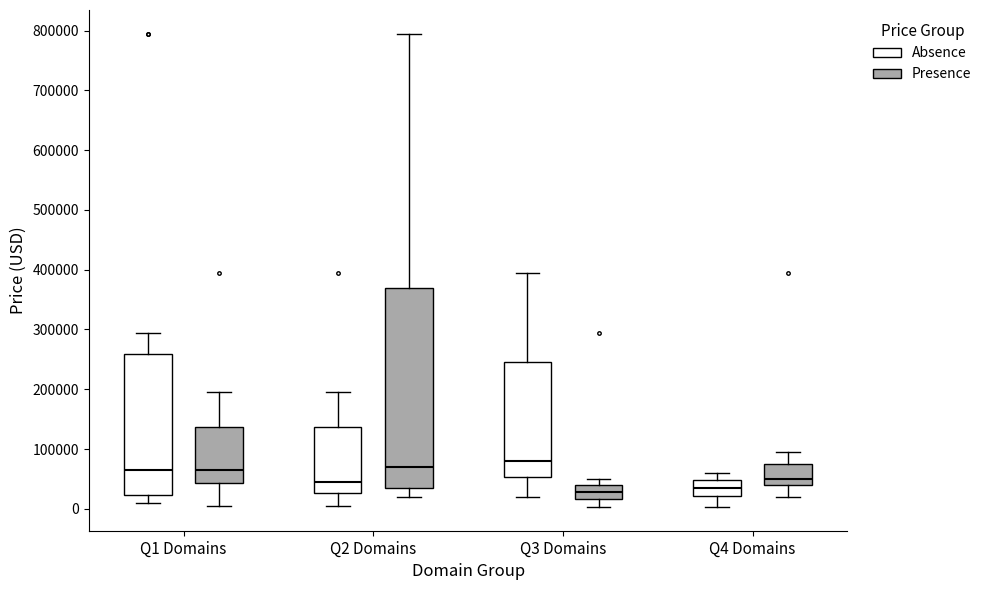

Reading left to right, read every box against the y-axis: the position of its median line, the range the box covers, and the ends of its whiskers. The values are not printed on the chart, so give them approximately, as read against the axis.

Q1 Domains (Absence): median 60000, box 20000 to 260000, whiskers 10000 to 290000
Q1 Domains (Presence): median 60000, box 40000 to 140000, whiskers 0 to 190000
Q2 Domains (Absence): median 40000, box 30000 to 140000, whiskers 0 to 190000
Q2 Domains (Presence): median 70000, box 30000 to 370000, whiskers 20000 to 790000
Q3 Domains (Absence): median 80000, box 50000 to 240000, whiskers 20000 to 390000
Q3 Domains (Presence): median 30000, box 20000 to 40000, whiskers 0 to 50000
Q4 Domains (Absence): median 30000, box 20000 to 50000, whiskers 0 to 60000
Q4 Domains (Presence): median 50000, box 40000 to 70000, whiskers 20000 to 90000